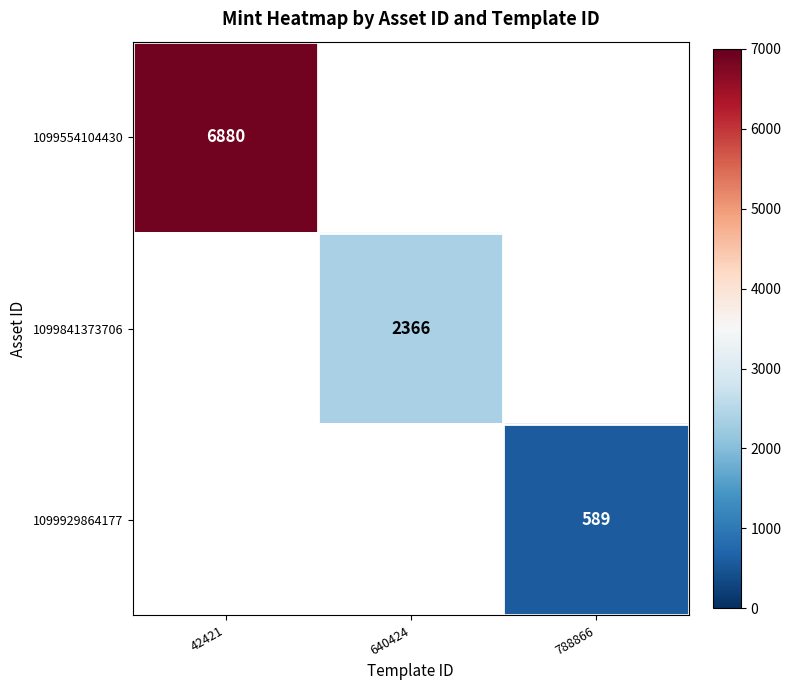

Count the number of categories in the chart.

3